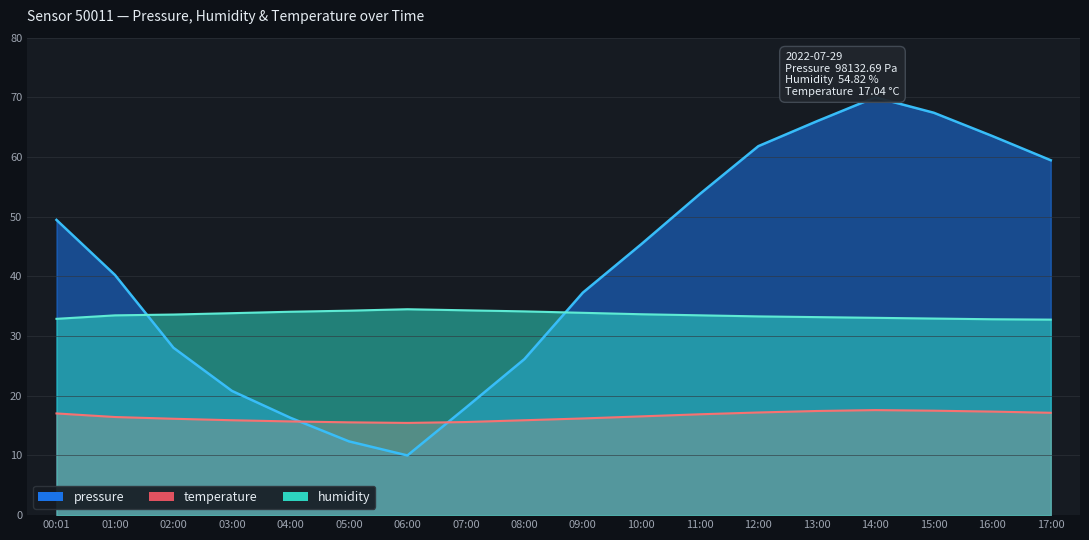

How many categories are shown in the chart?

18